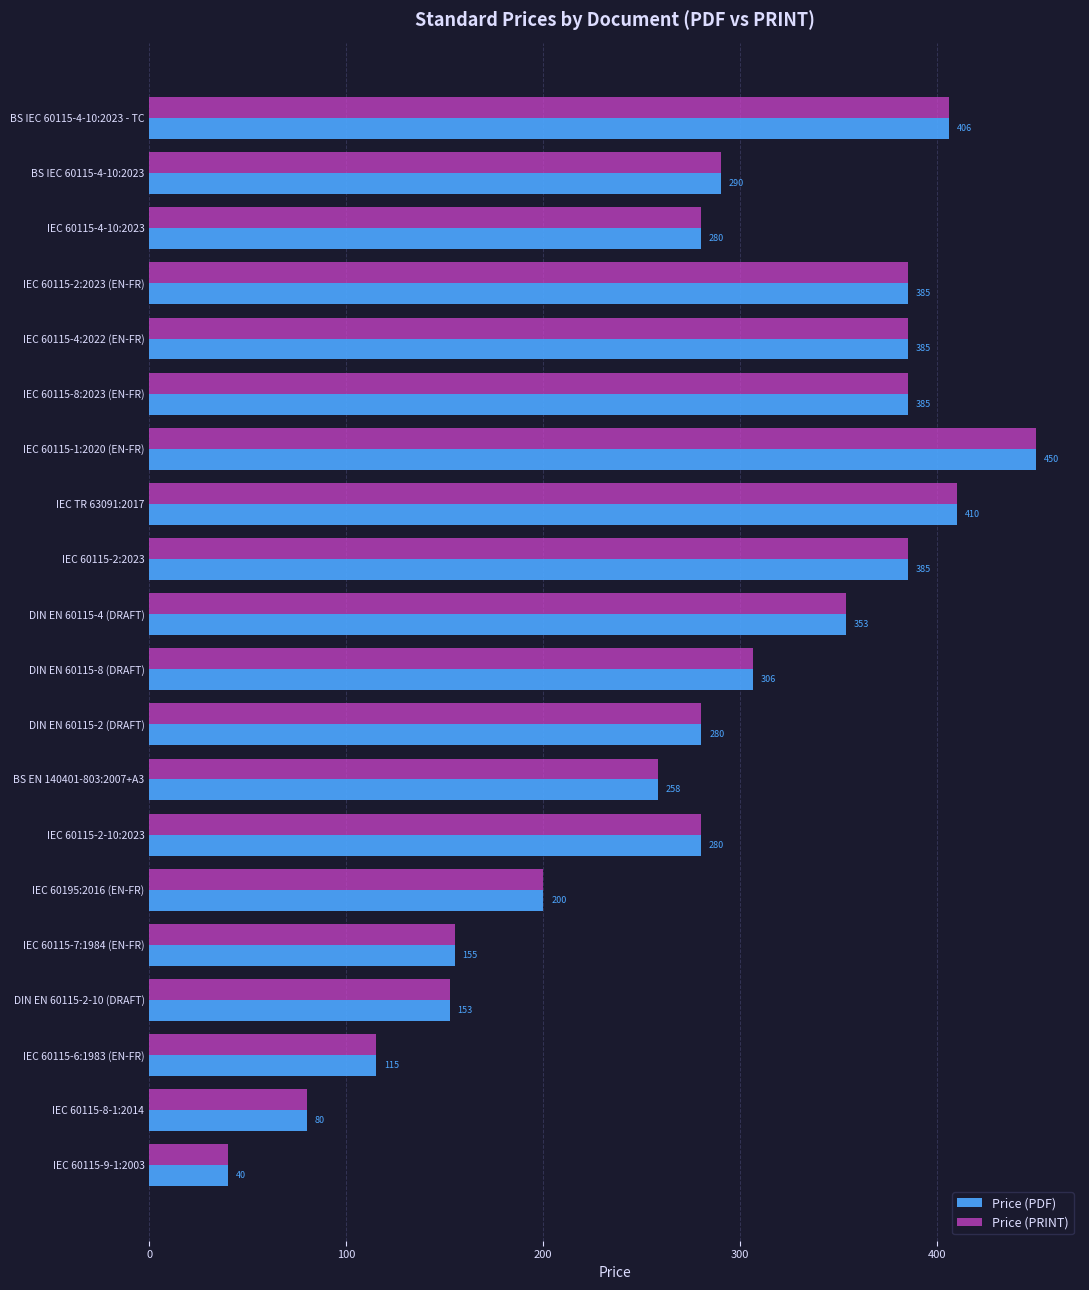

What is the lowest value of the Price (PDF) series?

40.0